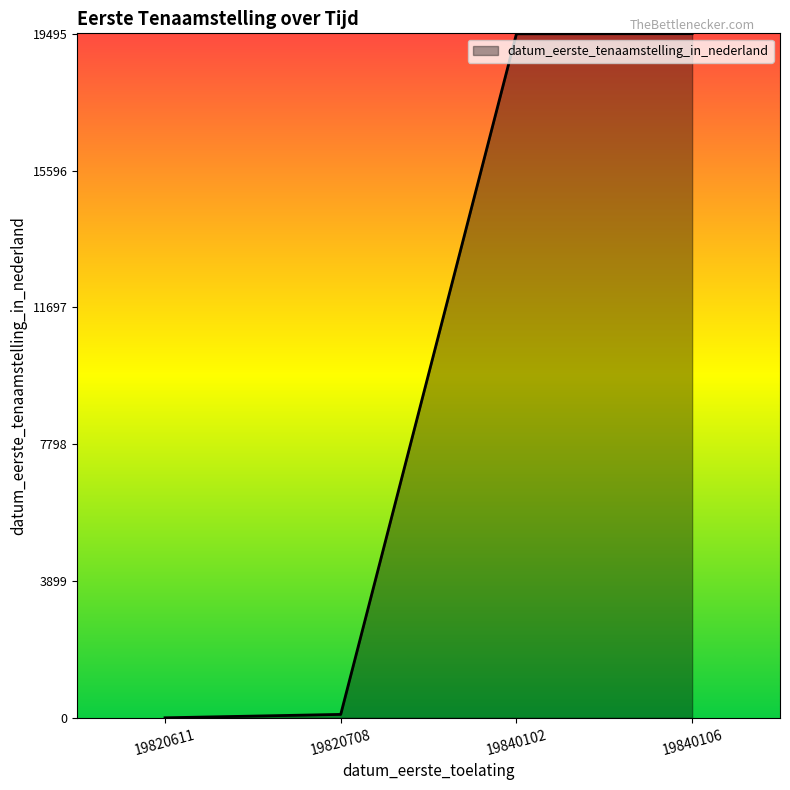

True or false: the data shows 19495 at 19840106.

True